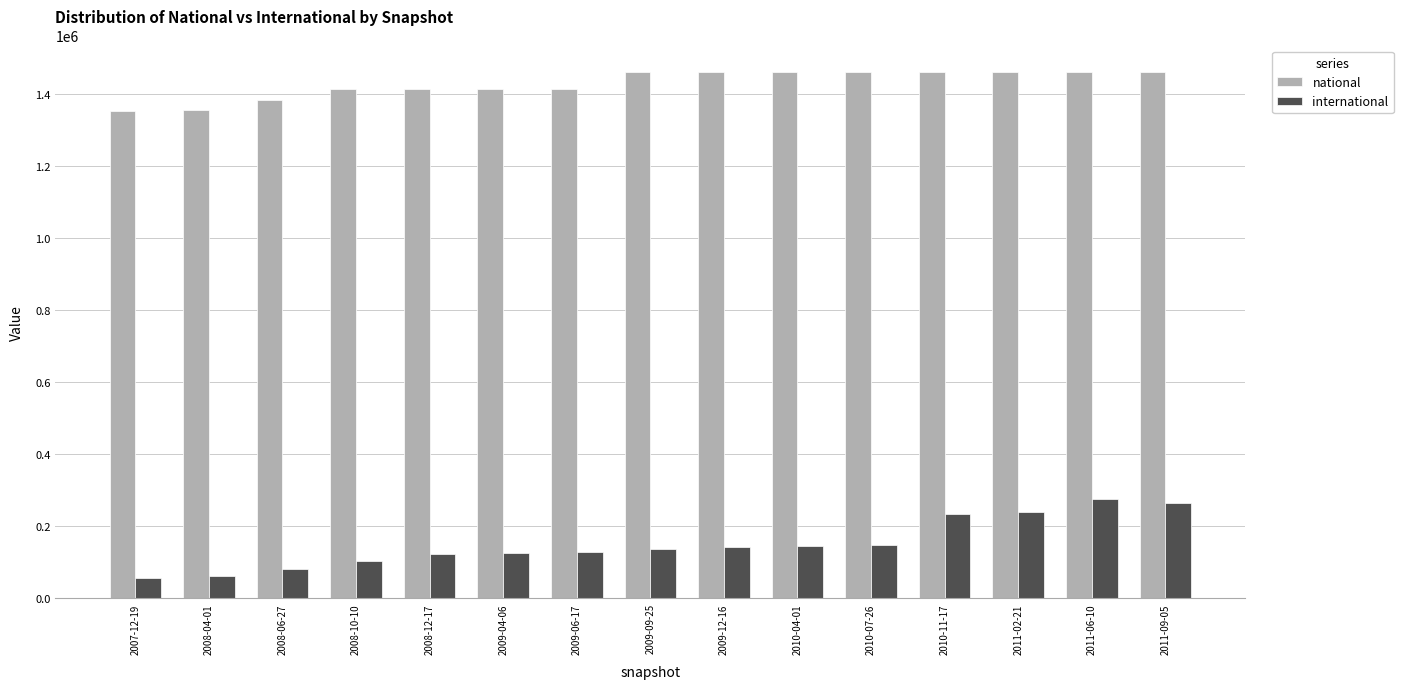

What is the minimum value for national?

1355235